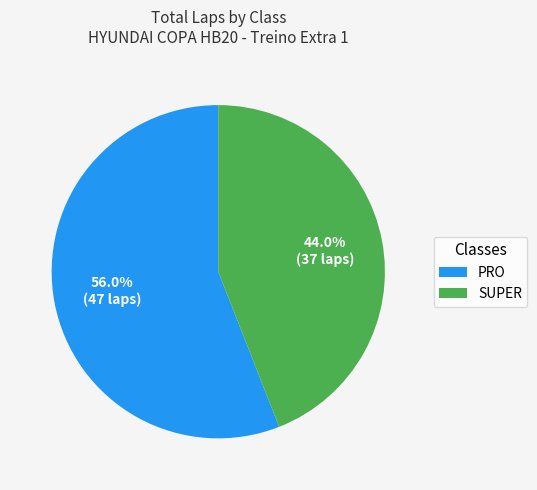

Do SUPER and PRO together represent more than half of the pie?

Yes